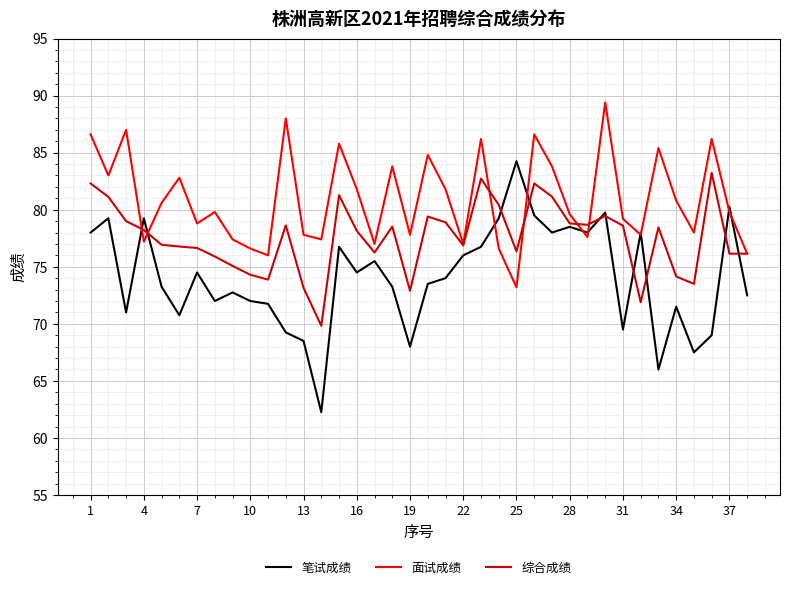

At how many categories does at least one series exceed 79?

25